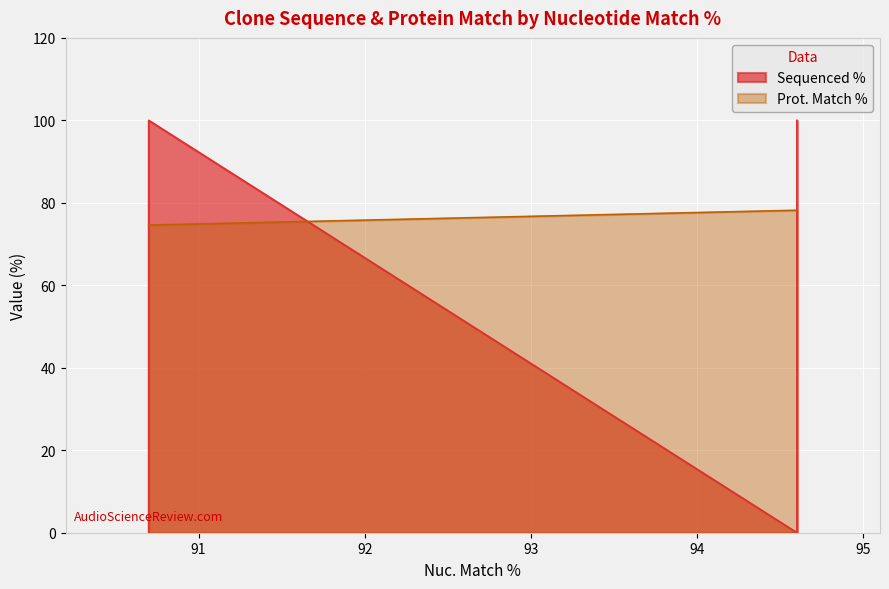

True or false: Prot. Match % and Sequenced % intersect in this chart.

True